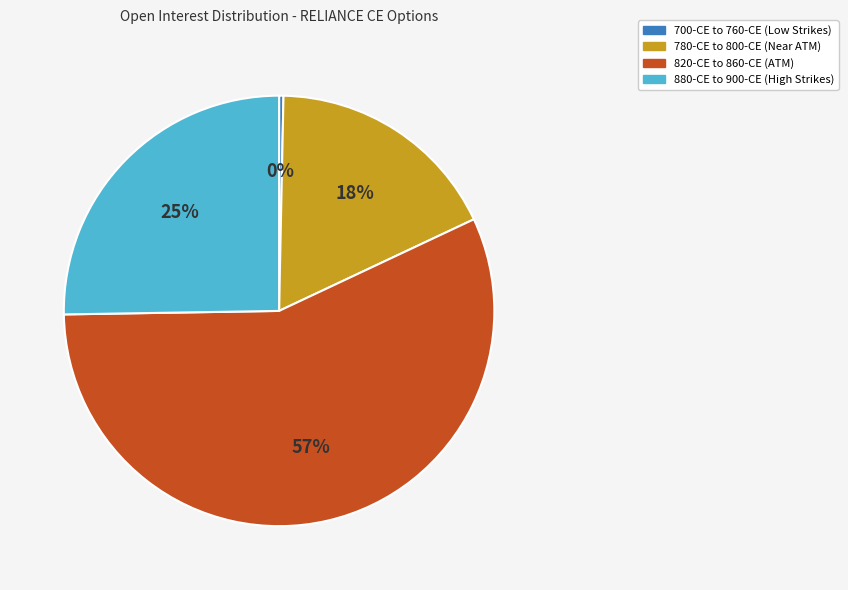

Is there a majority slice in this chart?

Yes